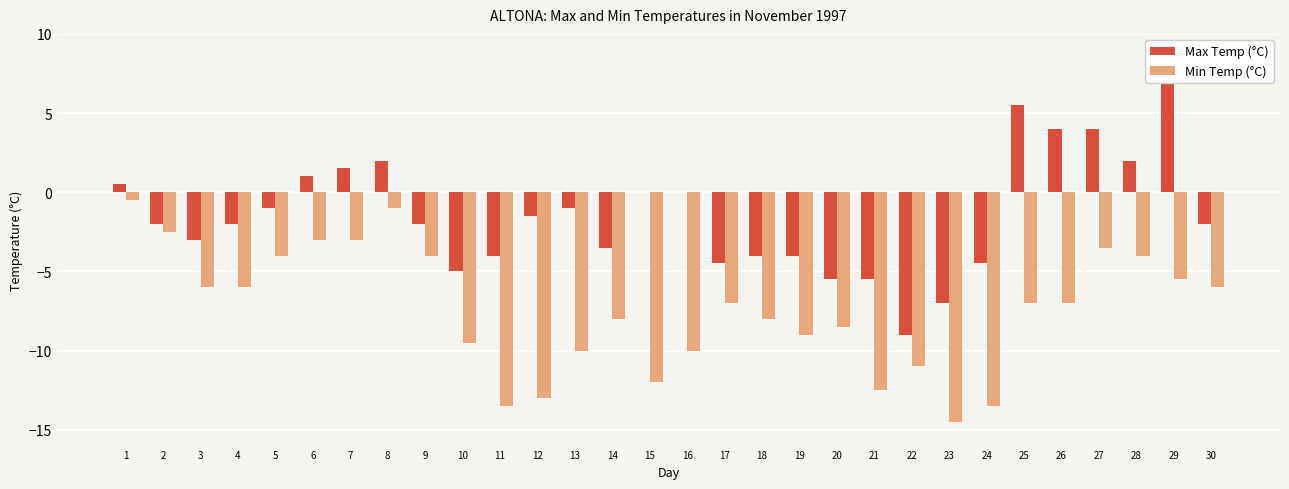

Rank the series by their average value, from lowest to highest.

Min Temp (°C), Max Temp (°C)